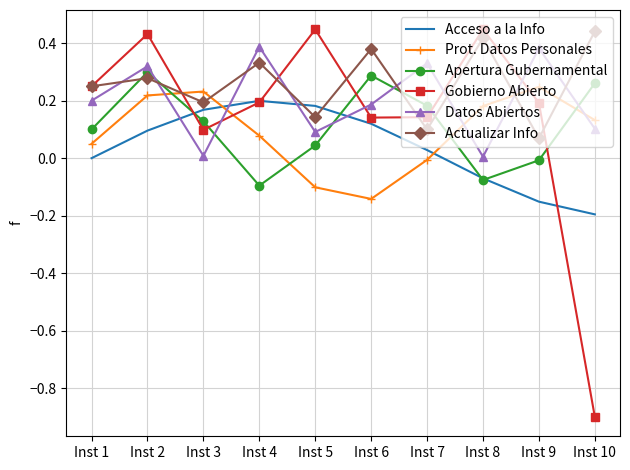

List the labels in order of Apertura Gubernamental value, largest first.

Inst 2, Inst 6, Inst 10, Inst 7, Inst 3, Inst 1, Inst 5, Inst 9, Inst 8, Inst 4